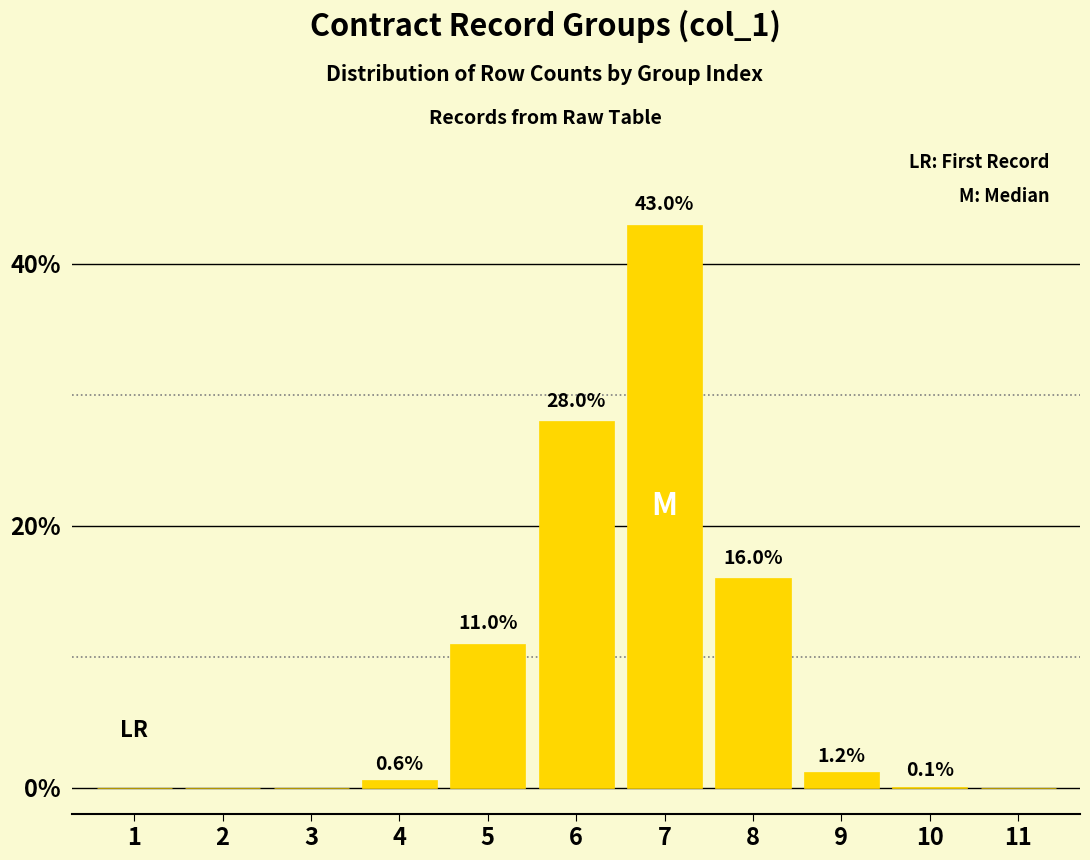

Reading left to right, list all the values displayed in this chart.

1=0.0	2=0.0	3=0.0	4=0.6	5=11.0	6=28.0	7=43.0	8=16.0	9=1.2	10=0.1	11=0.0